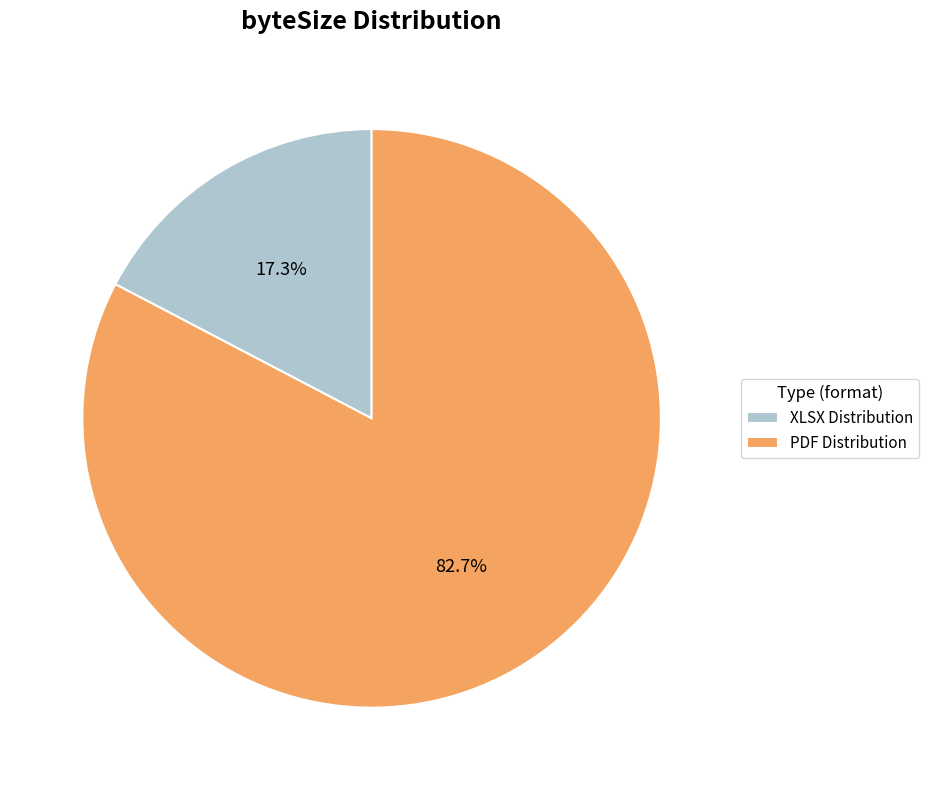

Which has a higher value, XLSX Distribution or PDF Distribution?

PDF Distribution